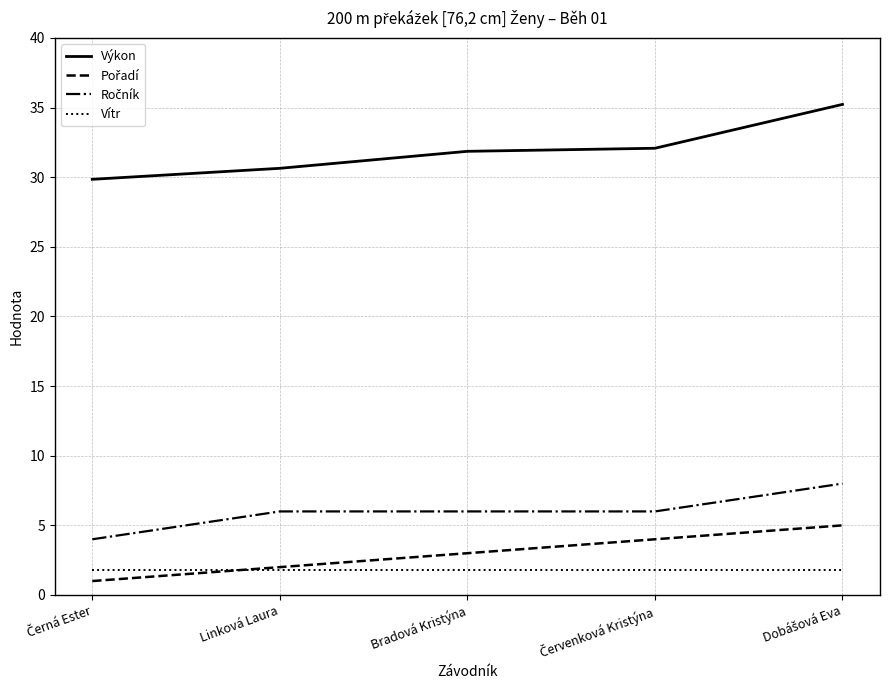

Read the Vítr value at Linková Laura.

1.8